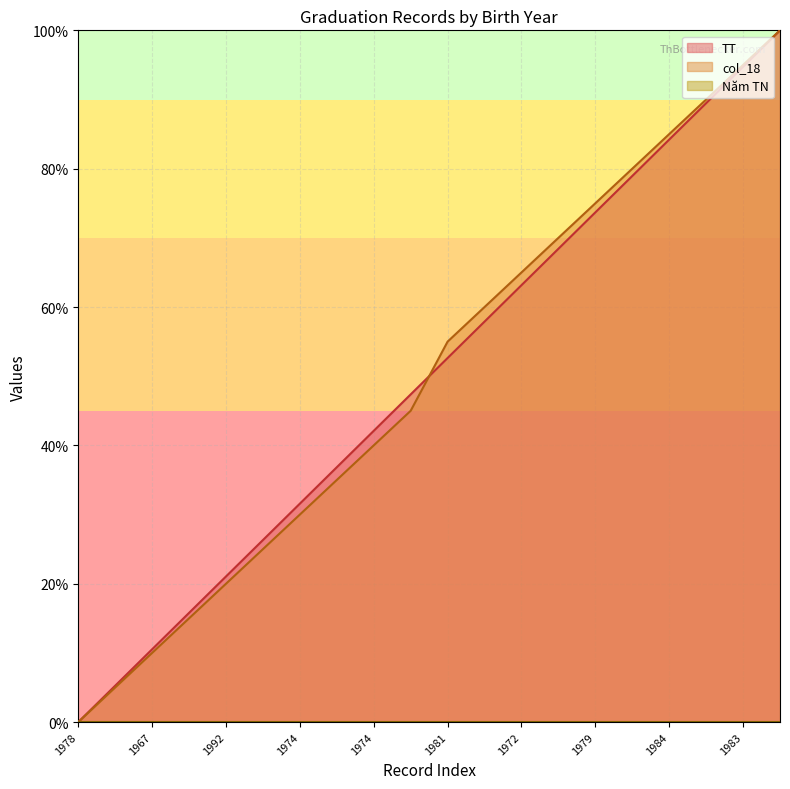

True or false: TT has more than 1 points higher than both neighbors.

False